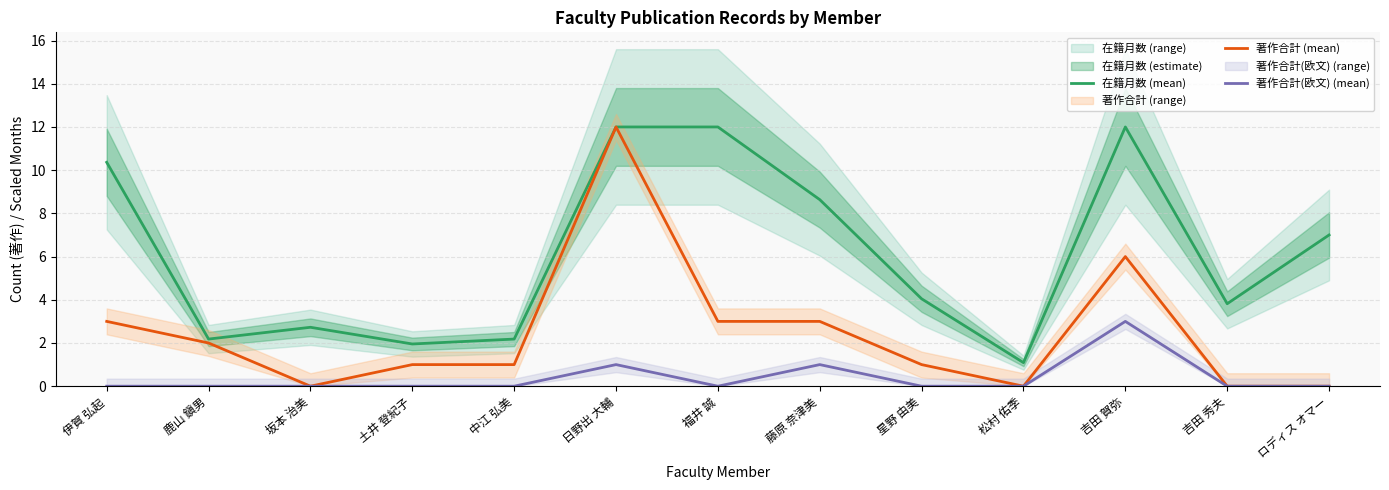

List the series in order of their overall mean, lowest first.

著作合計(欧文) (mean), 著作合計 (mean), 在籍月数 (mean)